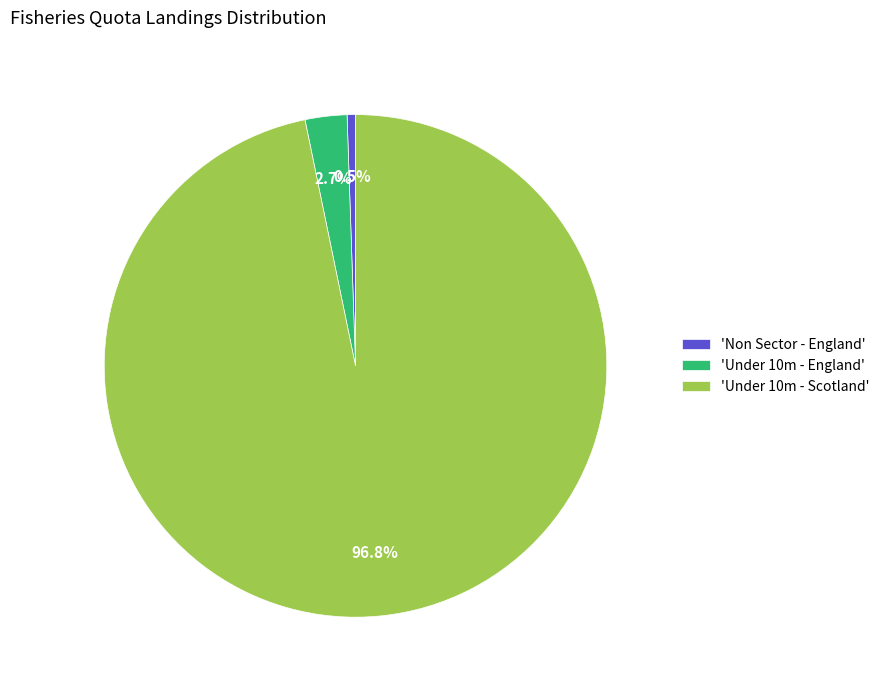

Which category accounts for the majority?

'Under 10m - Scotland'